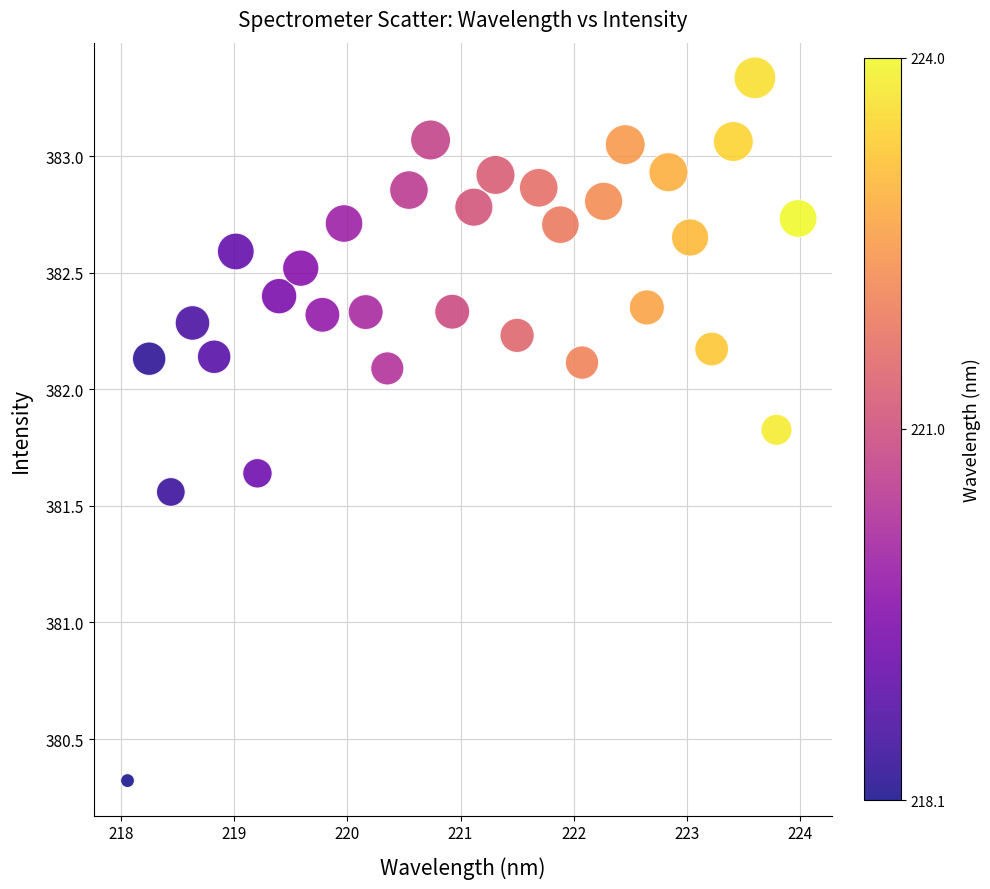

What is the range of X values (max minus min)?

5.9